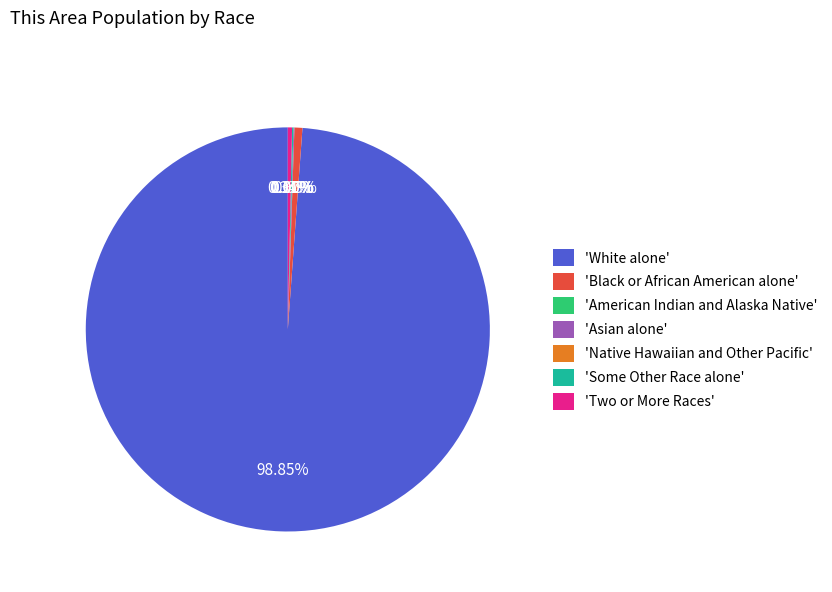

What is the change in value from Native Hawaiian and Other Pacific to Some Other Race alone?

+3